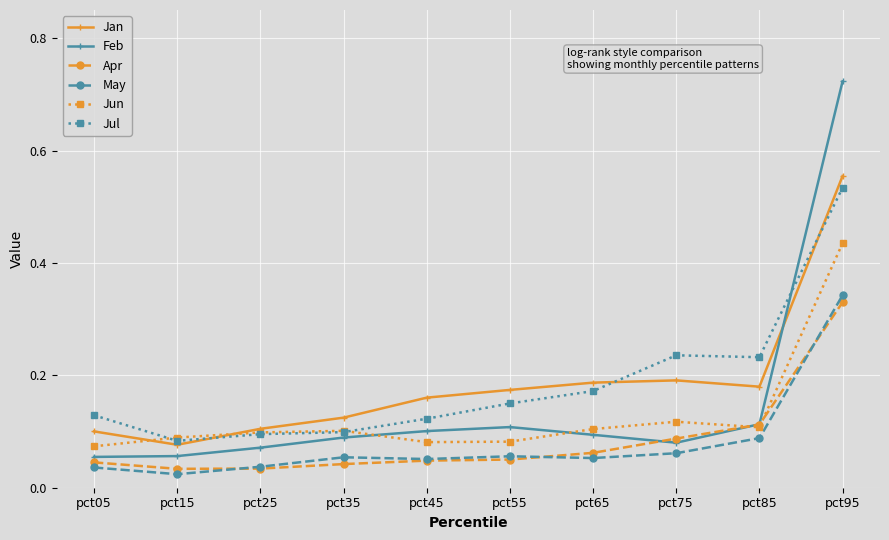

Is the value of Feb at pct15 greater than the value of Apr at pct05?

Yes